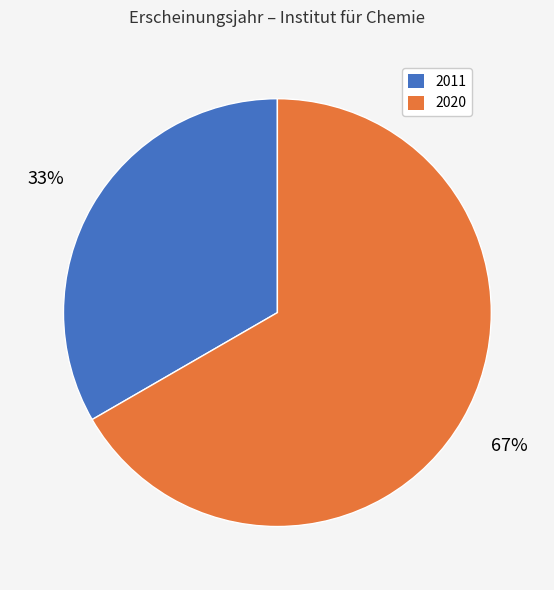

What is the largest slice in the pie chart?

2020